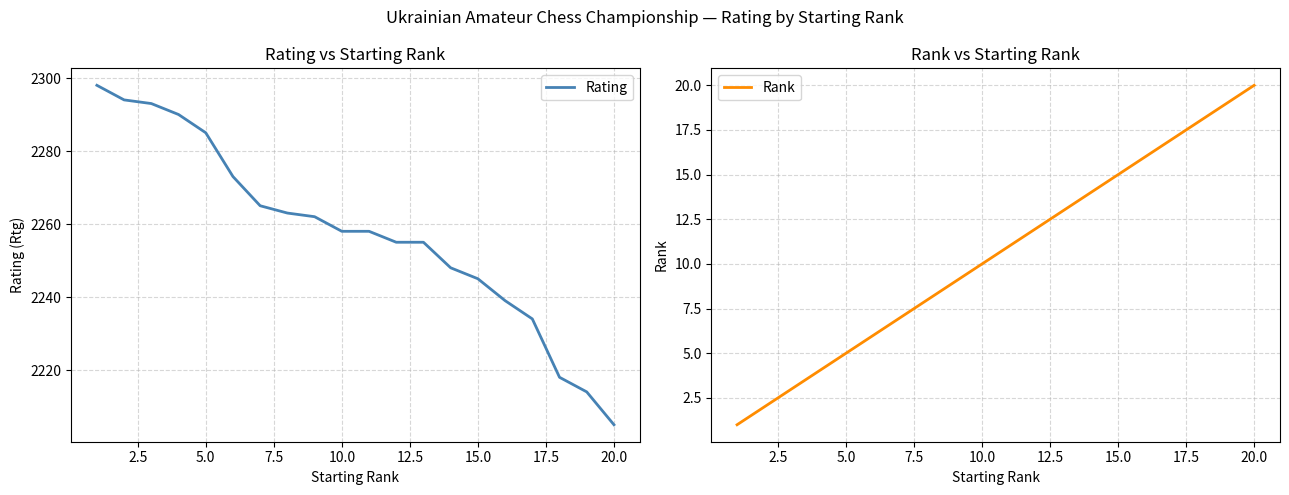

Does the chart display data point markers on the line(s)?

No